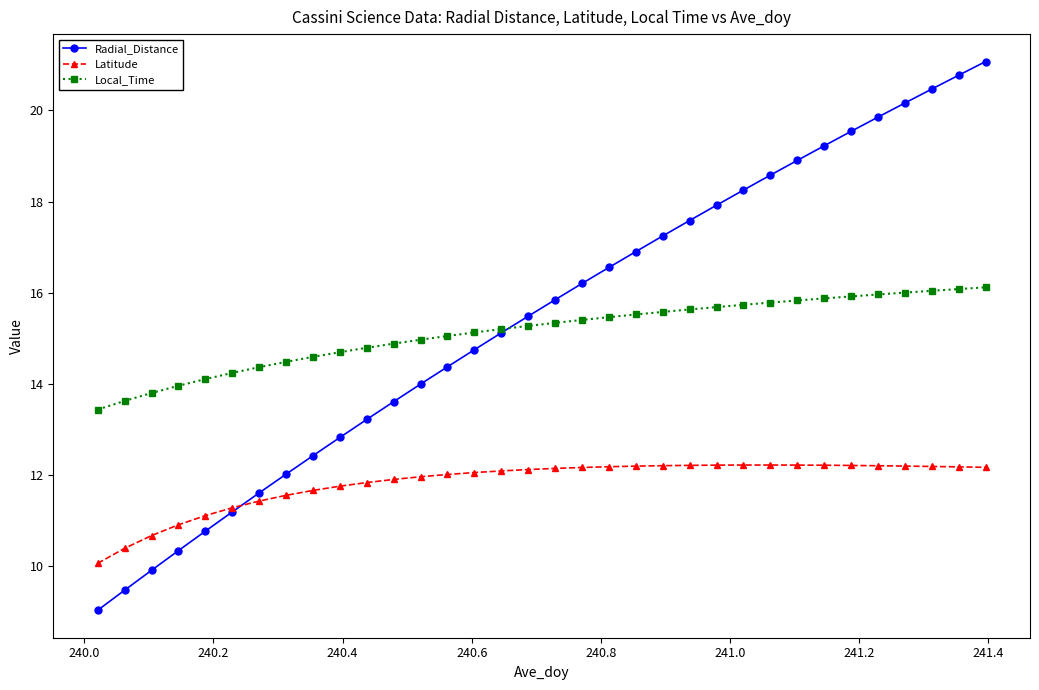

What is the difference between the maximum and second lowest values in the Local_Time series?

2.5